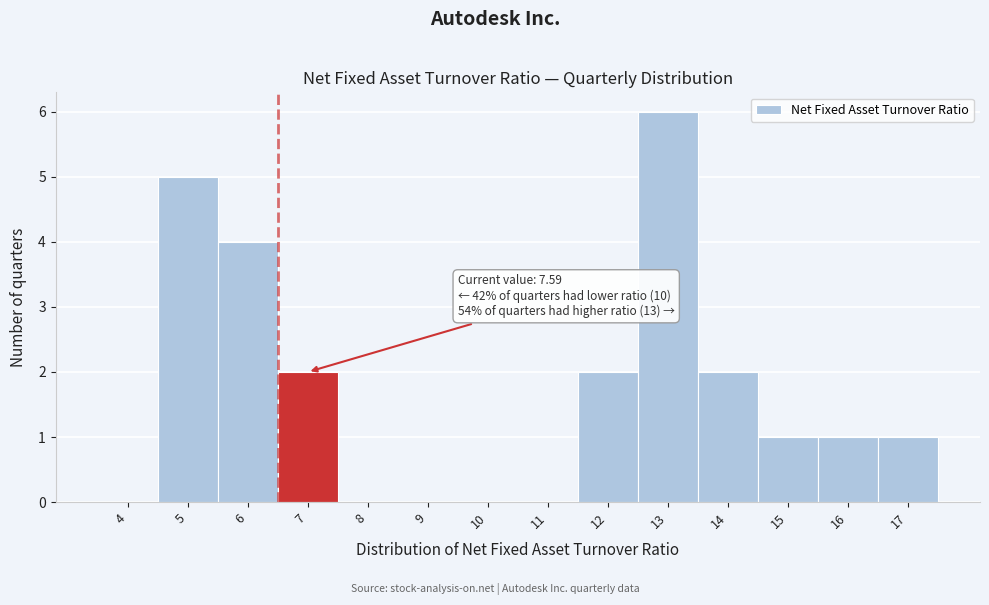

Reading left to right, what are all the values shown in this chart?

4=0	5=5	6=4	7=2	8=0	9=0	10=0	11=0	12=2	13=6	14=2	15=1	16=1	17=1